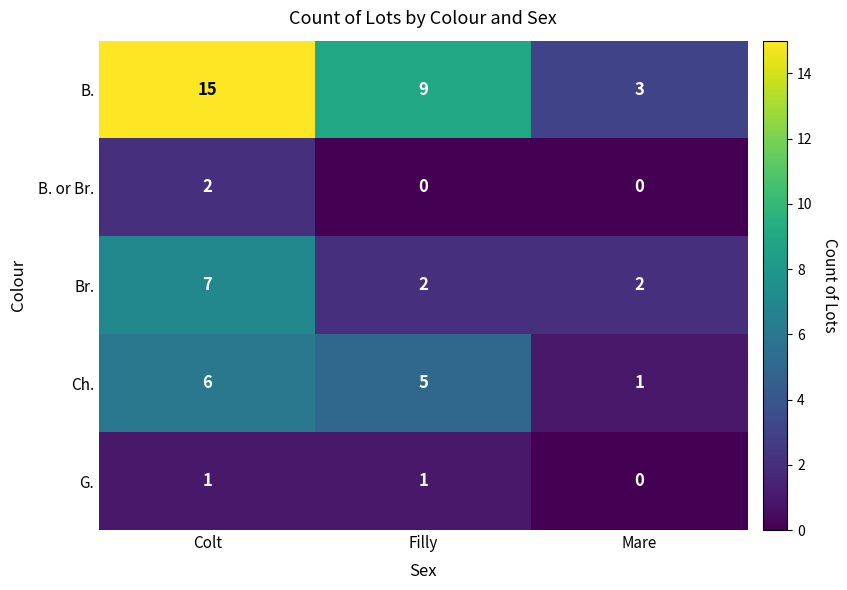

Which series has the largest range (max minus min)?

B.